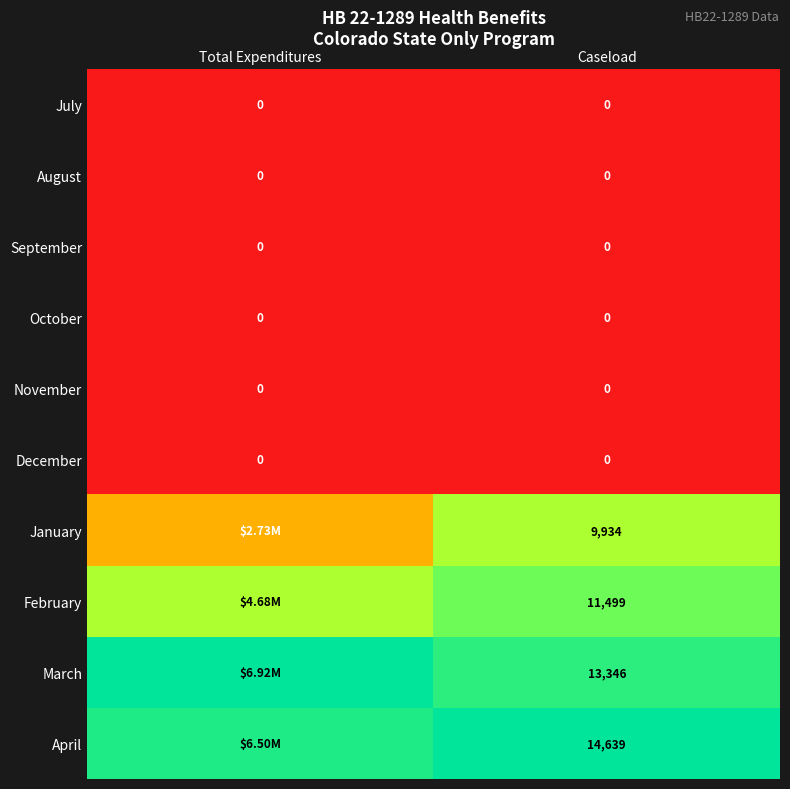

Is the value of April at Caseload greater than the value of October at Total Expenditures?

Yes